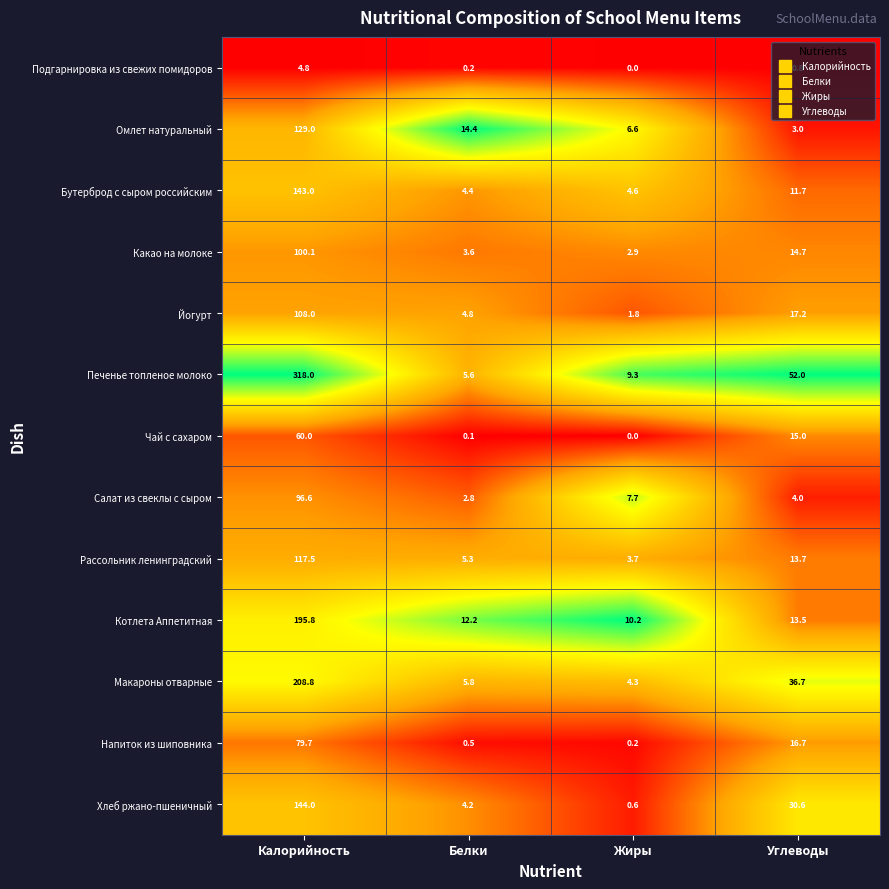

Is it true that Чай с сахаром equals 6.0 at Углеводы?

False